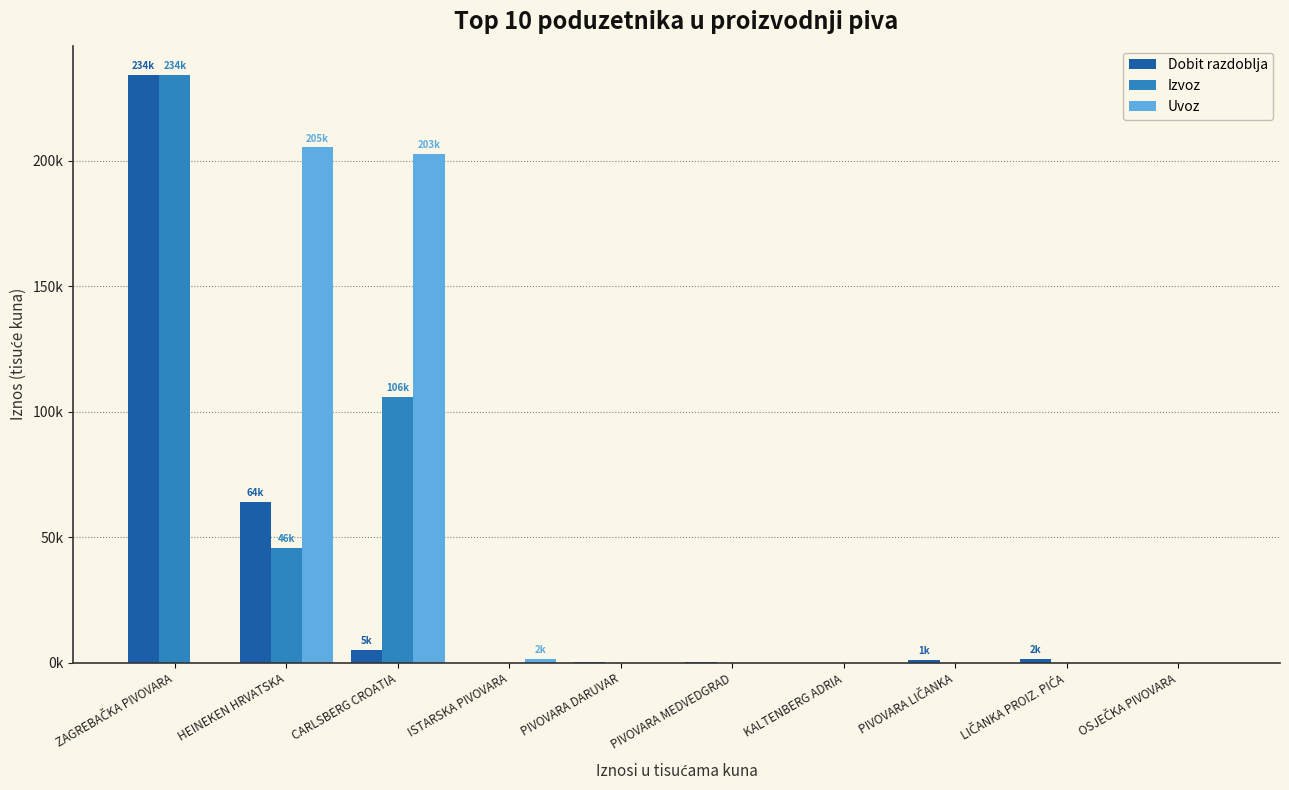

Are the bars horizontal?

No